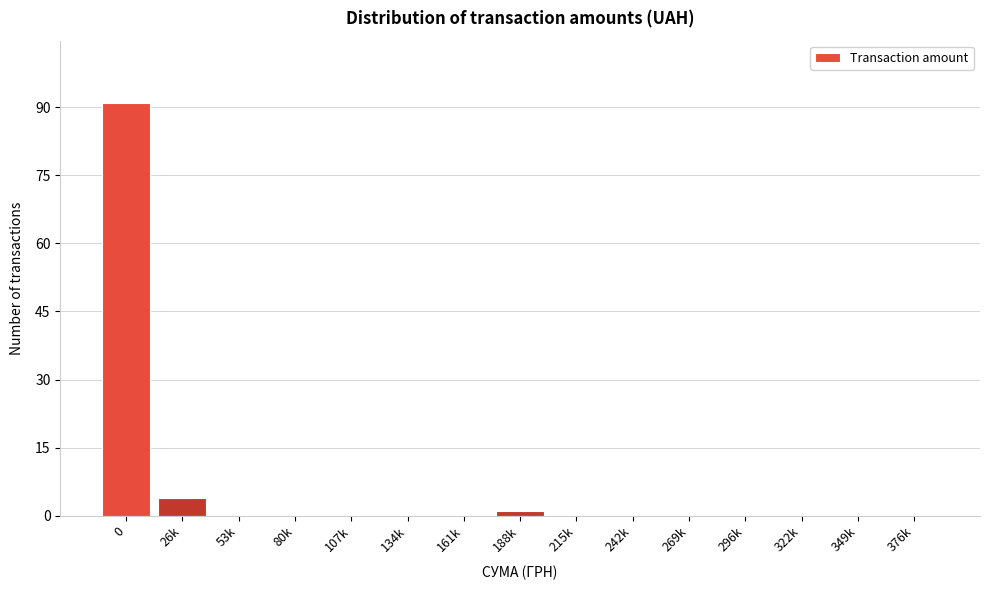

Reading left to right, extract all data points from this chart.

0=91	26k=4	53k=0	80k=0	107k=0	134k=0	161k=0	188k=1	215k=0	242k=0	269k=0	296k=0	322k=0	349k=0	376k=0